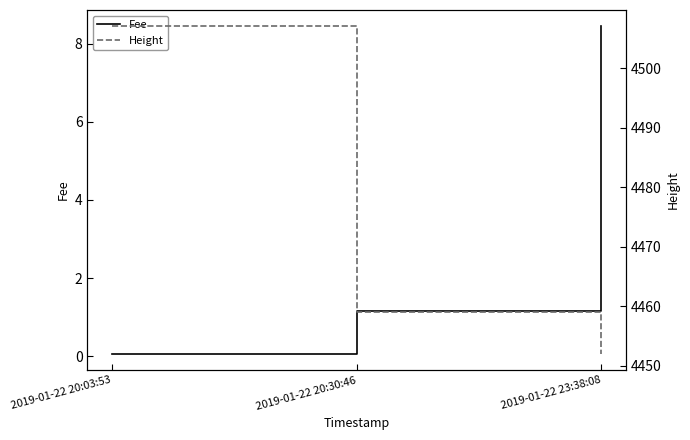

Rank the series by their average value, from lowest to highest.

Fee, Height